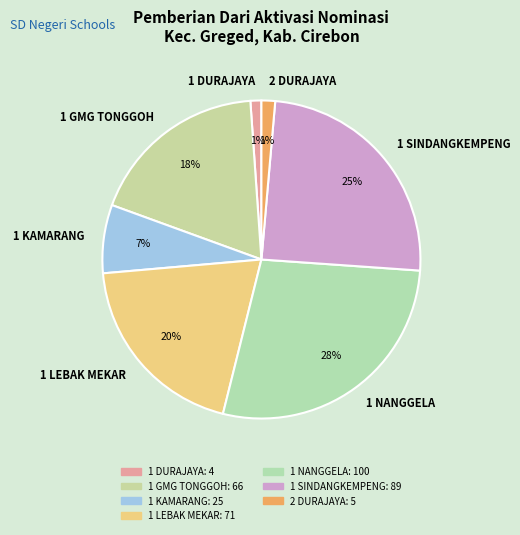

Combined, do 1 SINDANGKEMPENG and 1 LEBAK MEKAR account for over 50%?

No